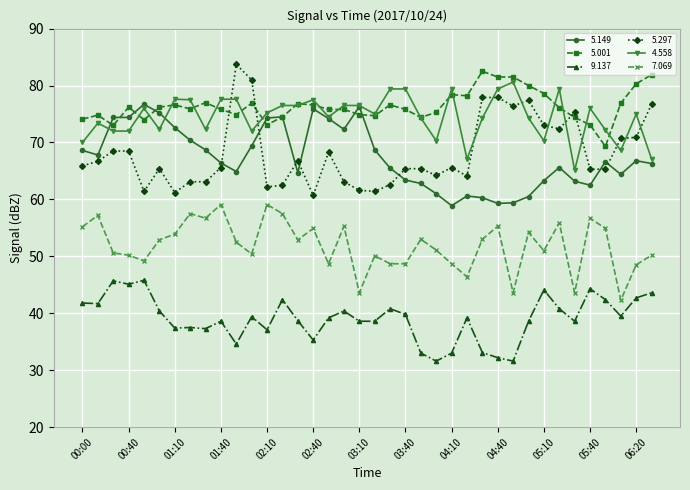

What is the minimum value shown in the chart?

31.6